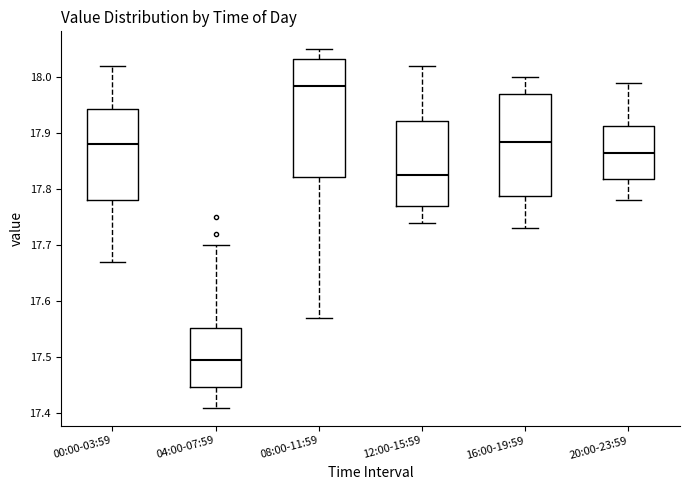

Which box is the tallest, from its lower edge to its upper edge?

08:00-11:59